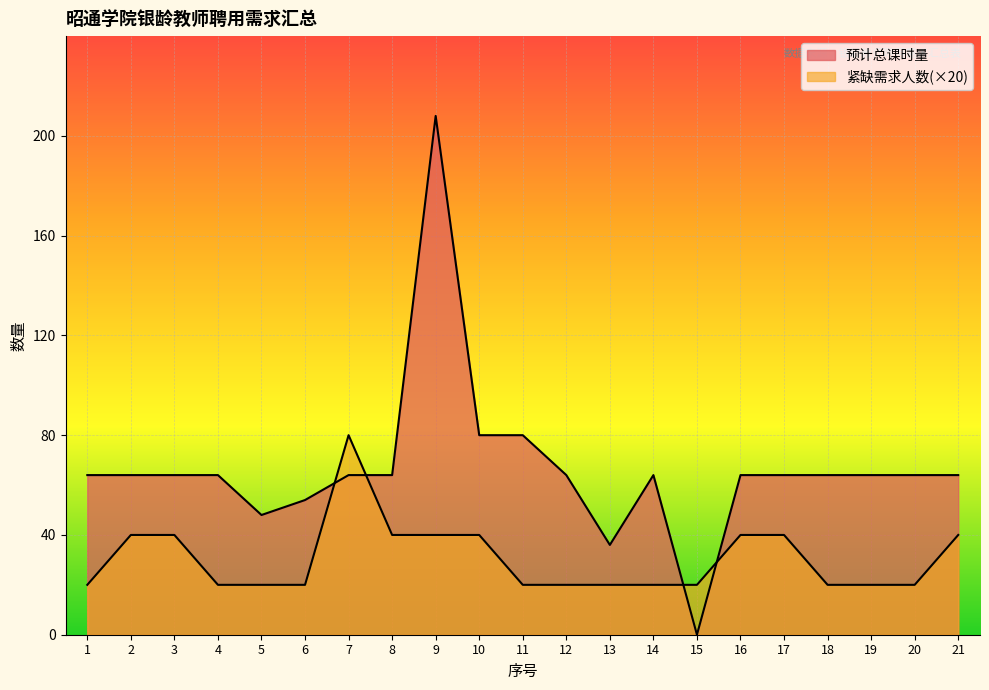

Where do 紧缺需求人数 and 预计总课时量 first cross each other?

6 and 7